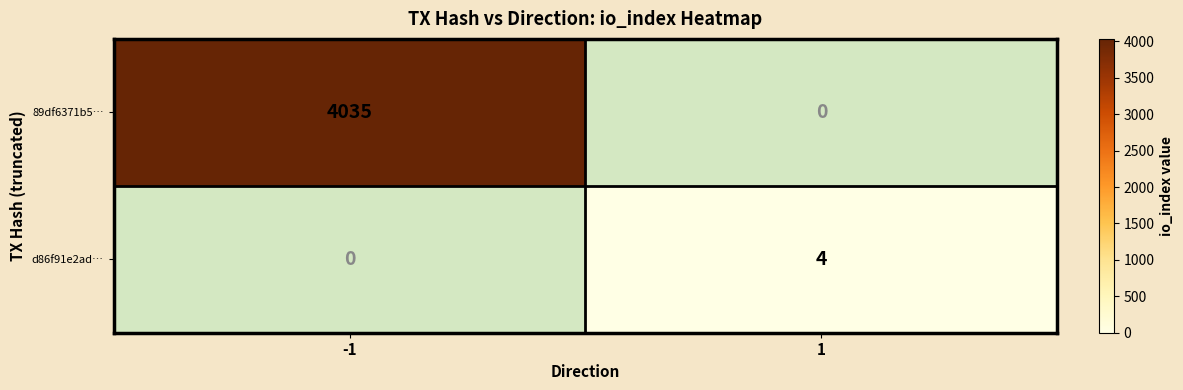

Rank the series by their maximum value, from highest to lowest.

89df6371b5…, d86f91e2ad…